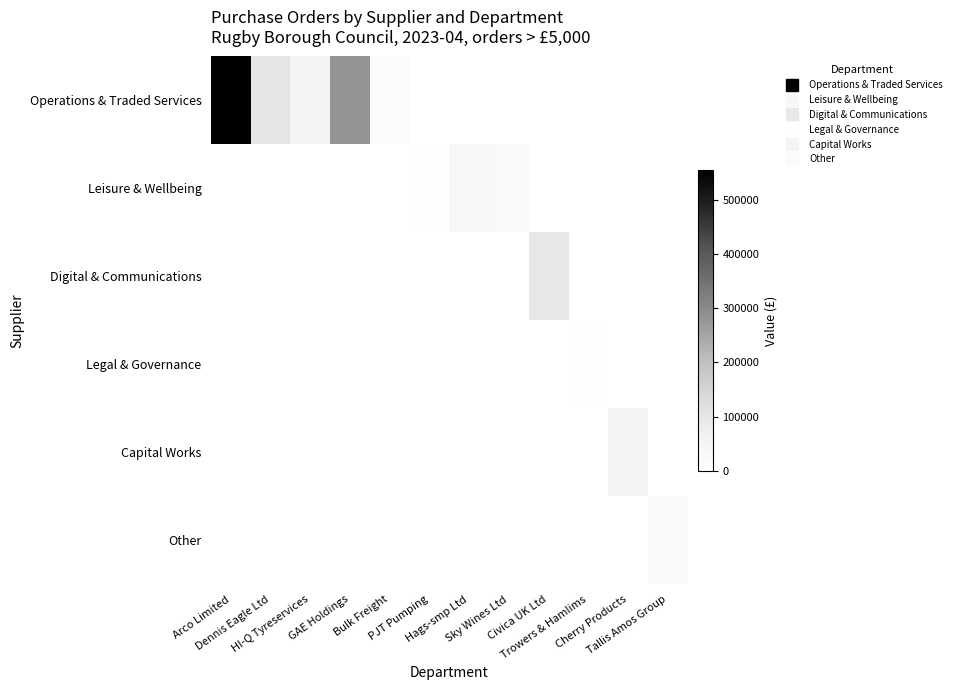

At which category is the sum across all series the highest?

Arco Limited